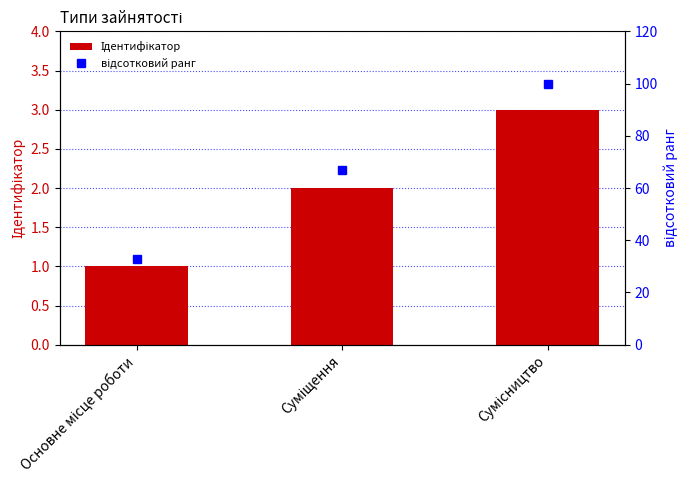

The value of Ідентифікатор at Суміщення is 2. True or false?

True